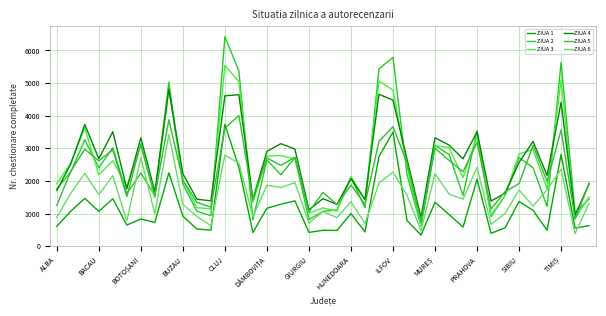

Where does the ZIUA 3 series first go above 2189?

BACAU